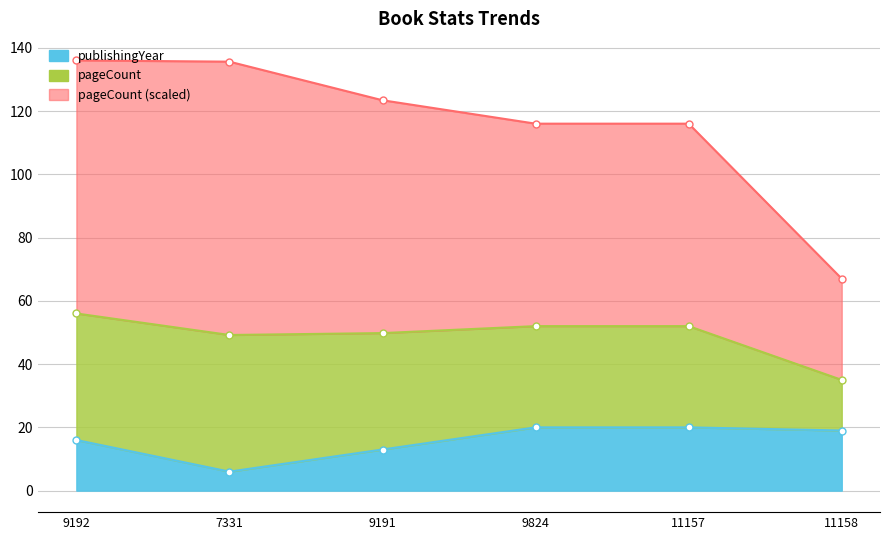

Is it true that the value at 11157 is 46.7?

False